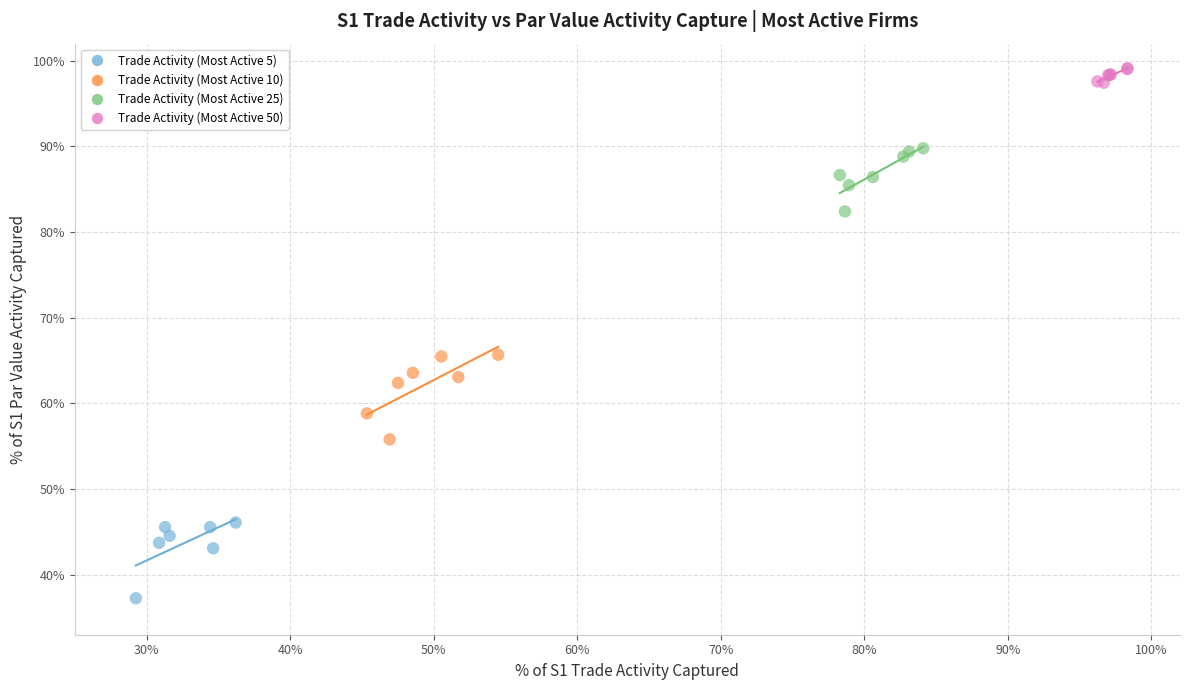

What are all the series names shown in the legend?

Trade Activity (Most Active 5), Trade Activity (Most Active 10), Trade Activity (Most Active 25), Trade Activity (Most Active 50)